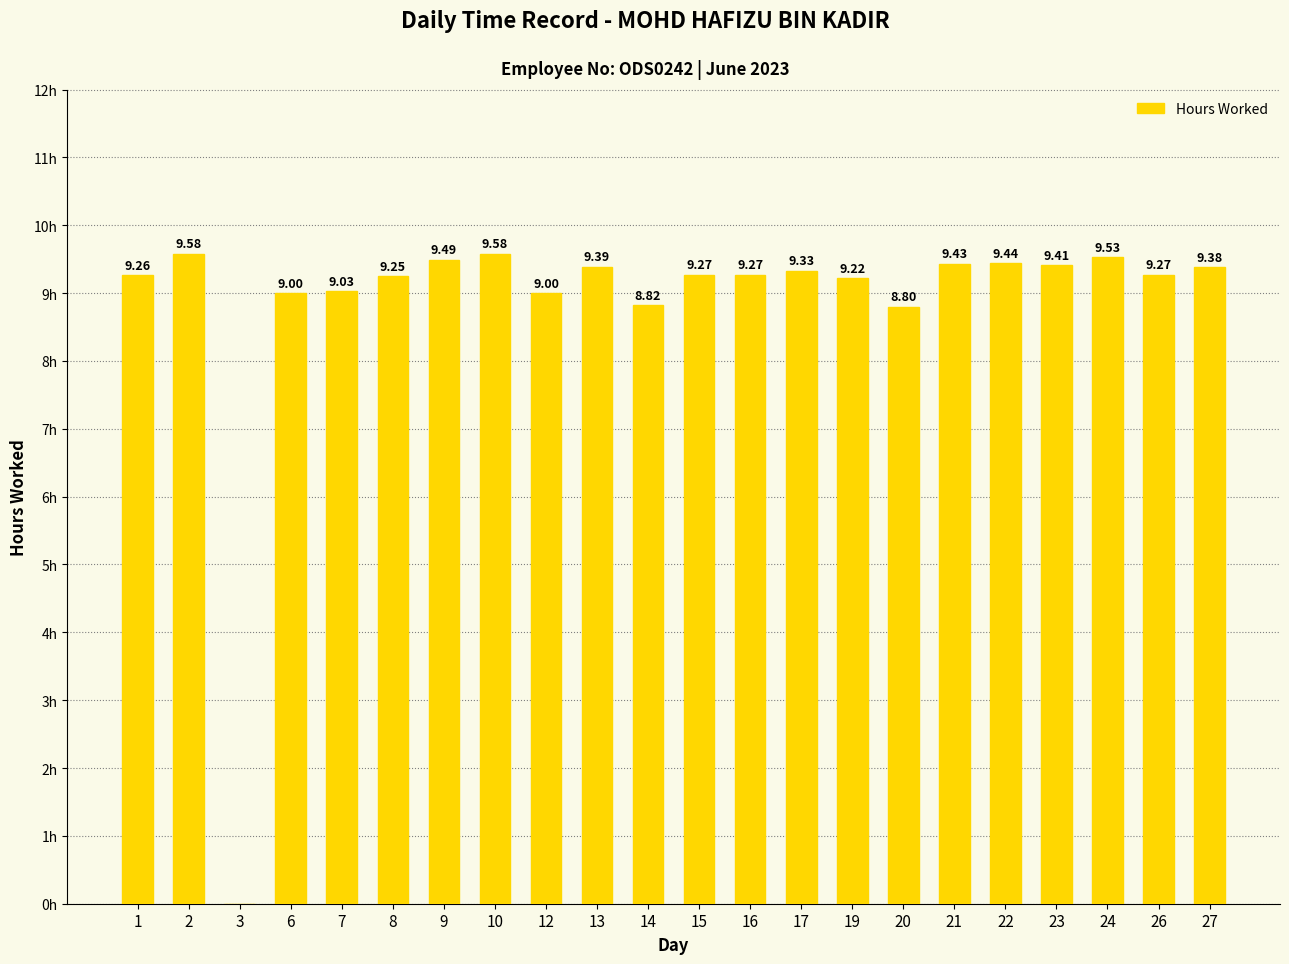

Are the bars horizontal?

No